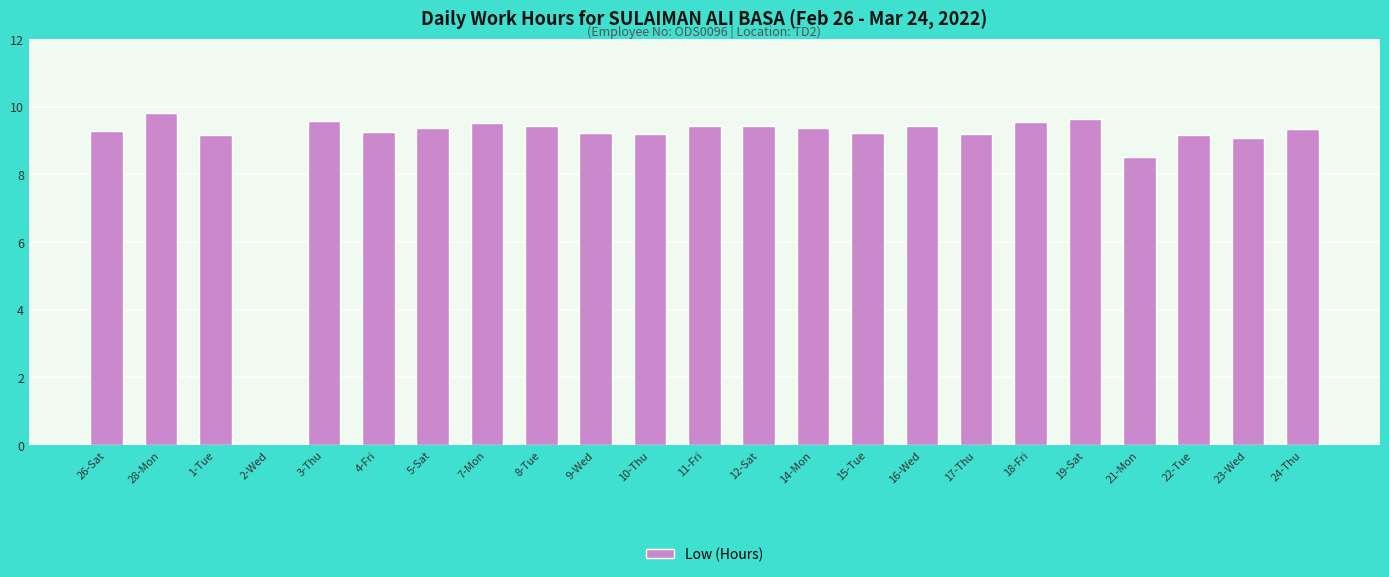

Where is the data nearest to the value 4?

2-Wed